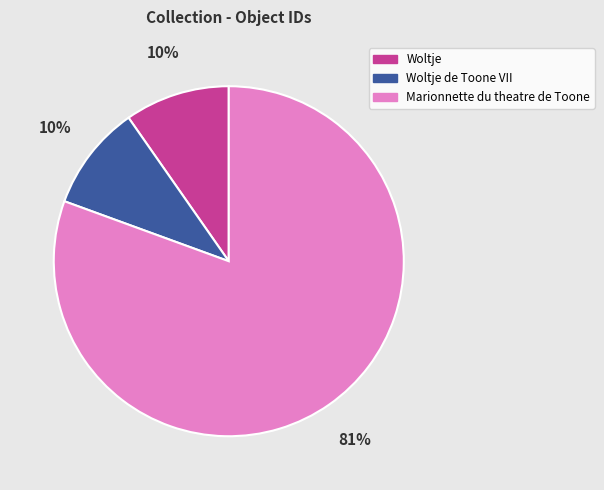

Combined, do Woltje de Toone VII and Marionnette du theatre de Toone account for over 50%?

Yes